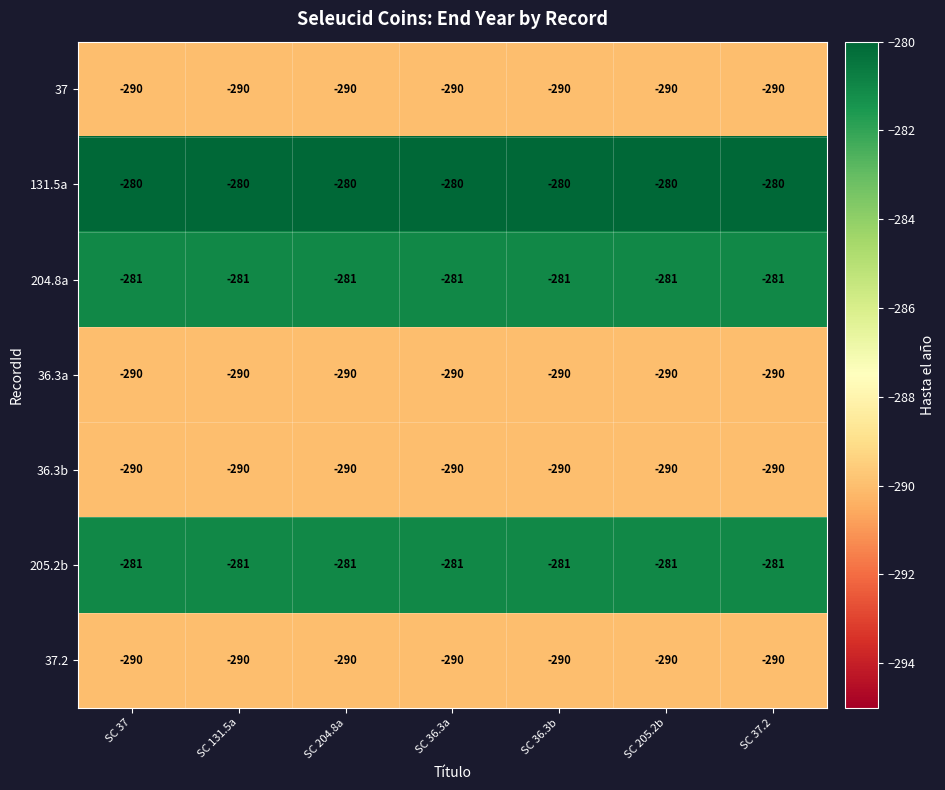

What is the total value across all series at SC 131.5a?

-2002